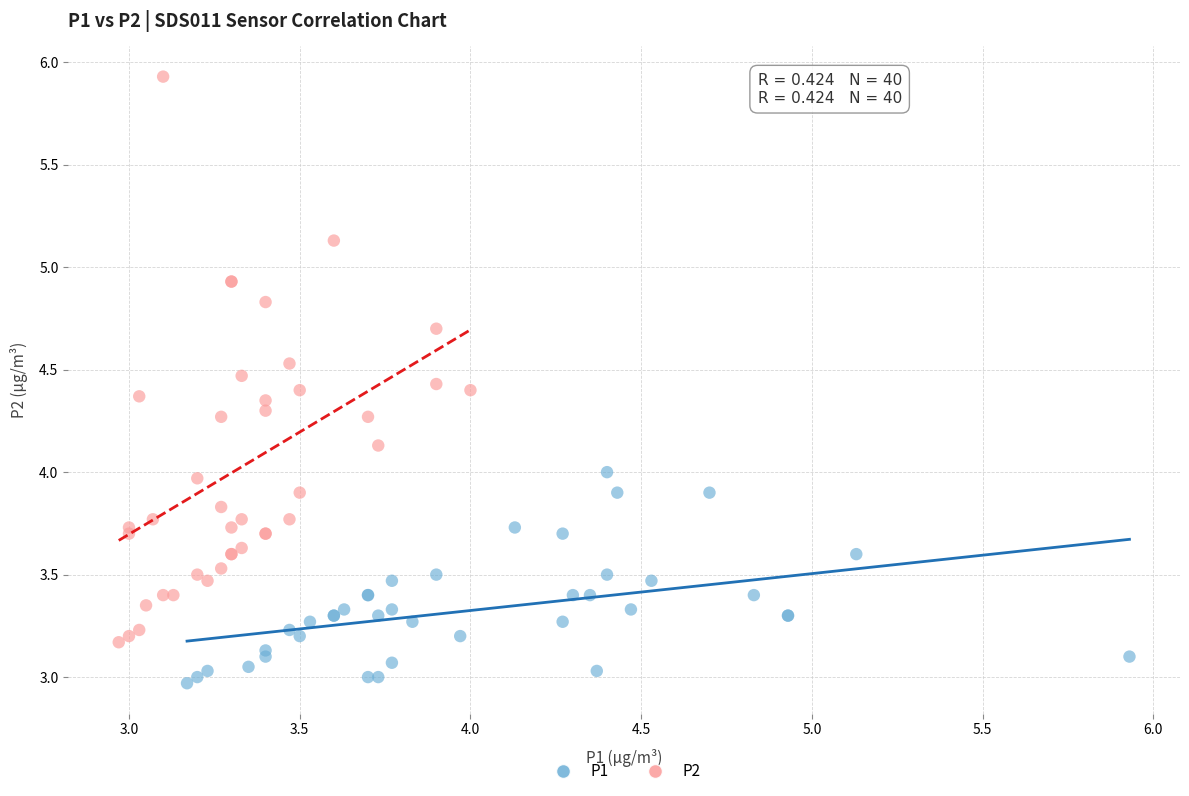

Which series reaches the maximum Y coordinate?

P2